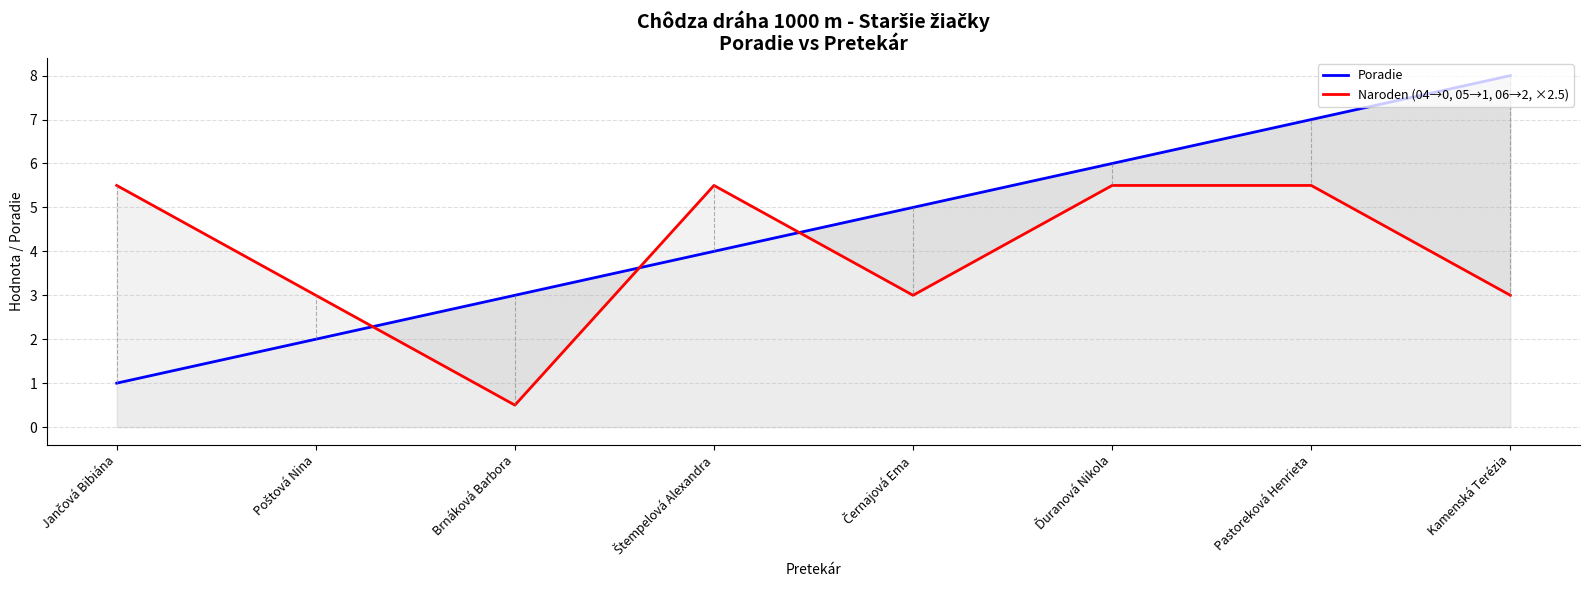

True or false: Poradie has a value of 6.0 at Ďuranová Nikola.

True